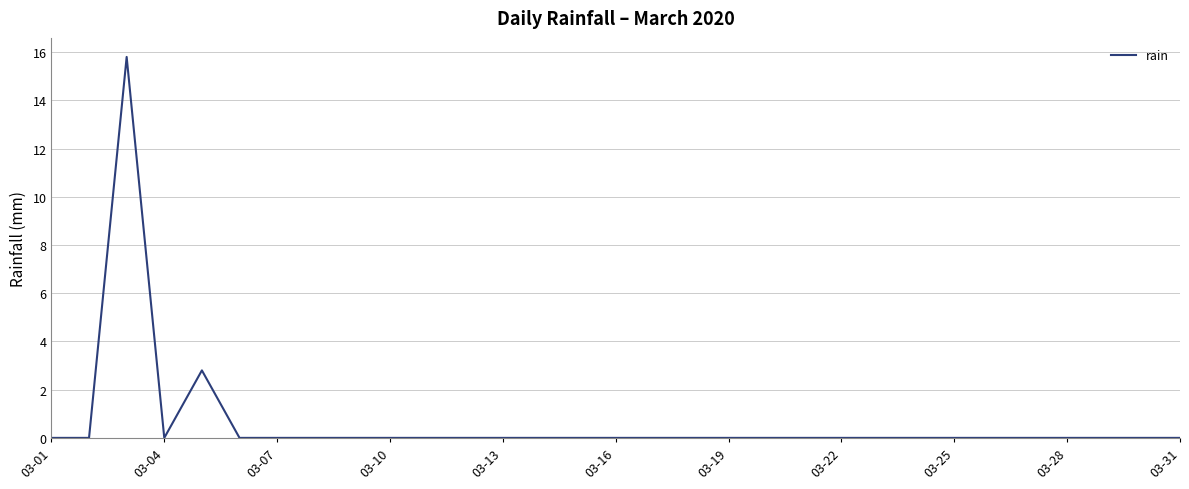

How many lines are shown in the chart?

1